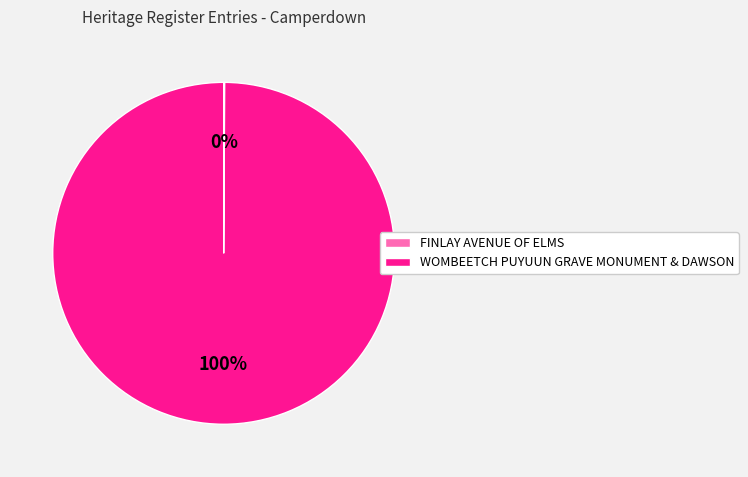

To the nearest percent, what portion does WOMBEETCH PUYUUN GRAVE MONUMENT & DAWSON represent?

100%